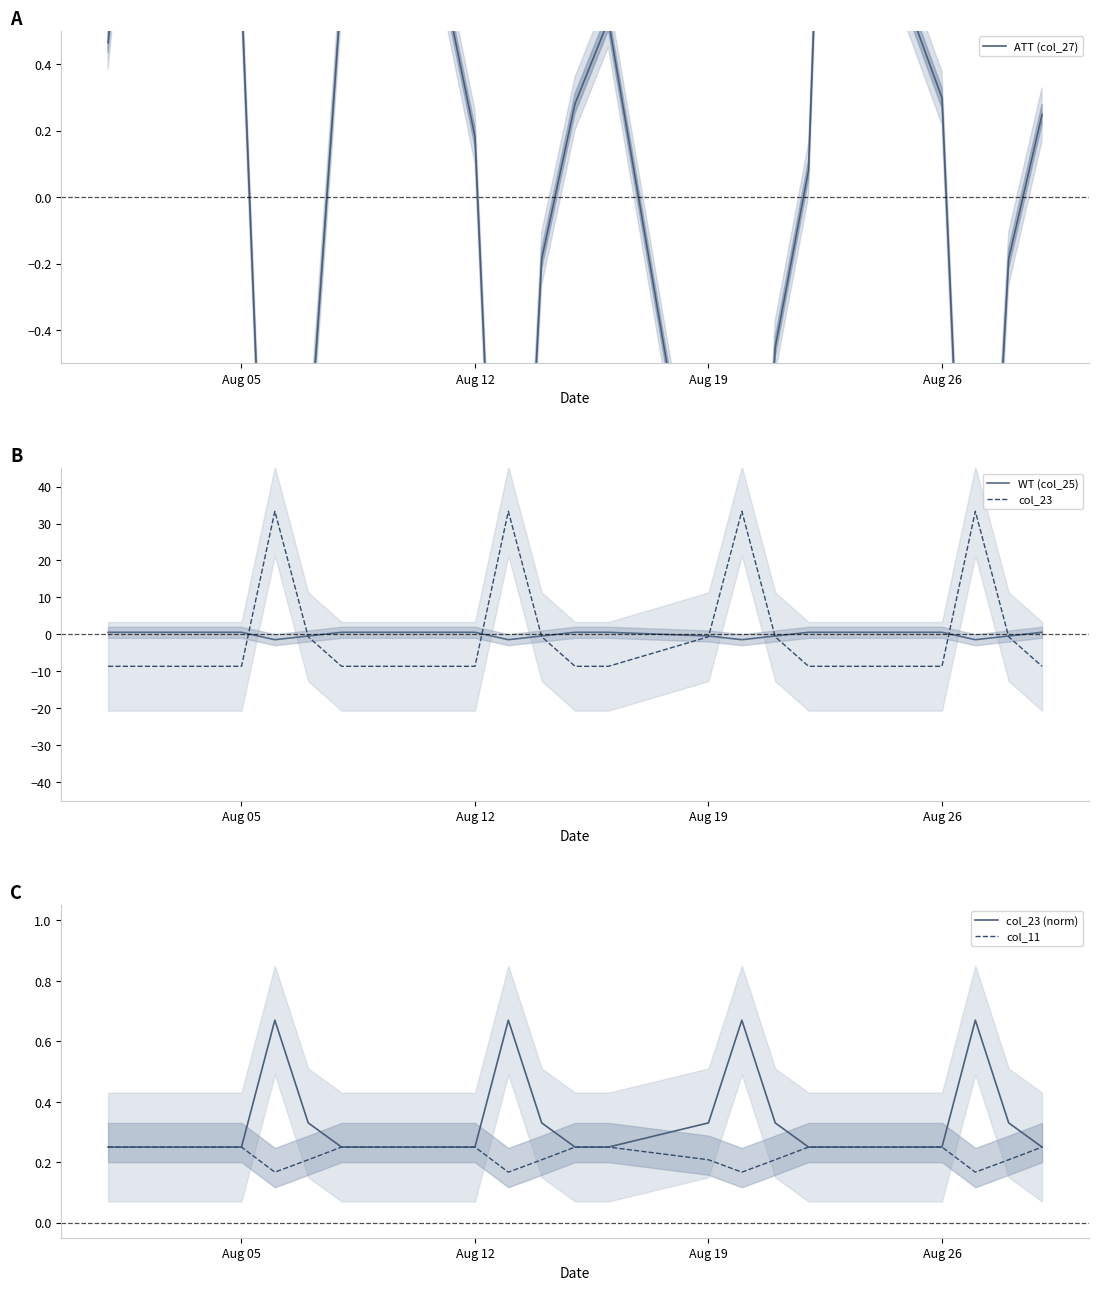

What are all the series names shown in the legend?

ATT (col_27), WT (col_25), col_23, col_23 (norm), col_11